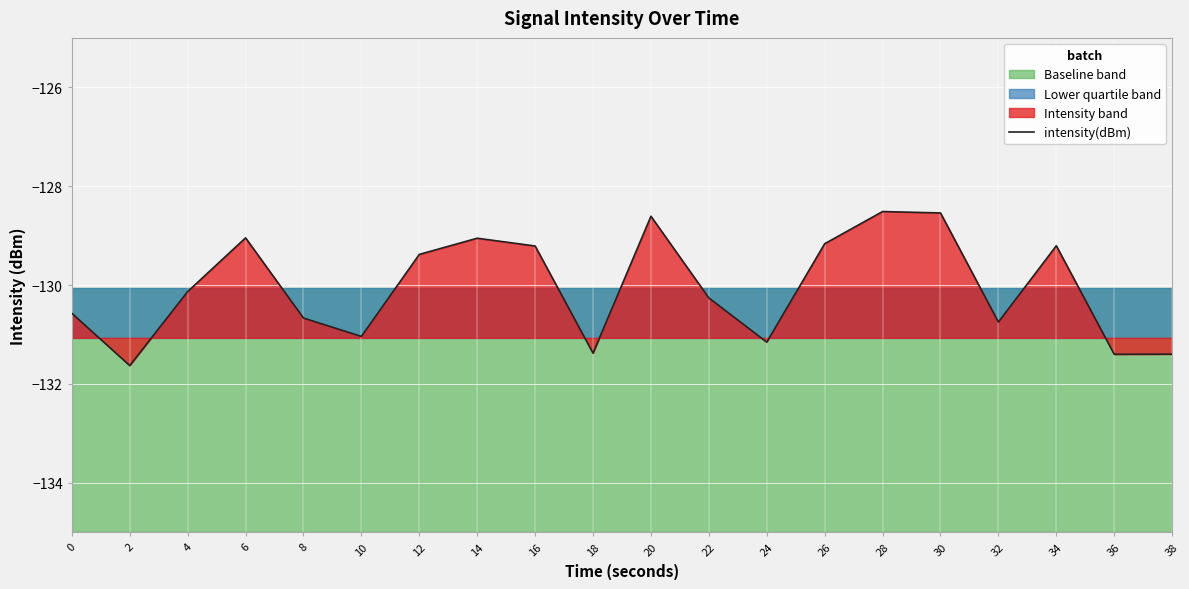

At which category does the chart reach its minimum across all series?

2